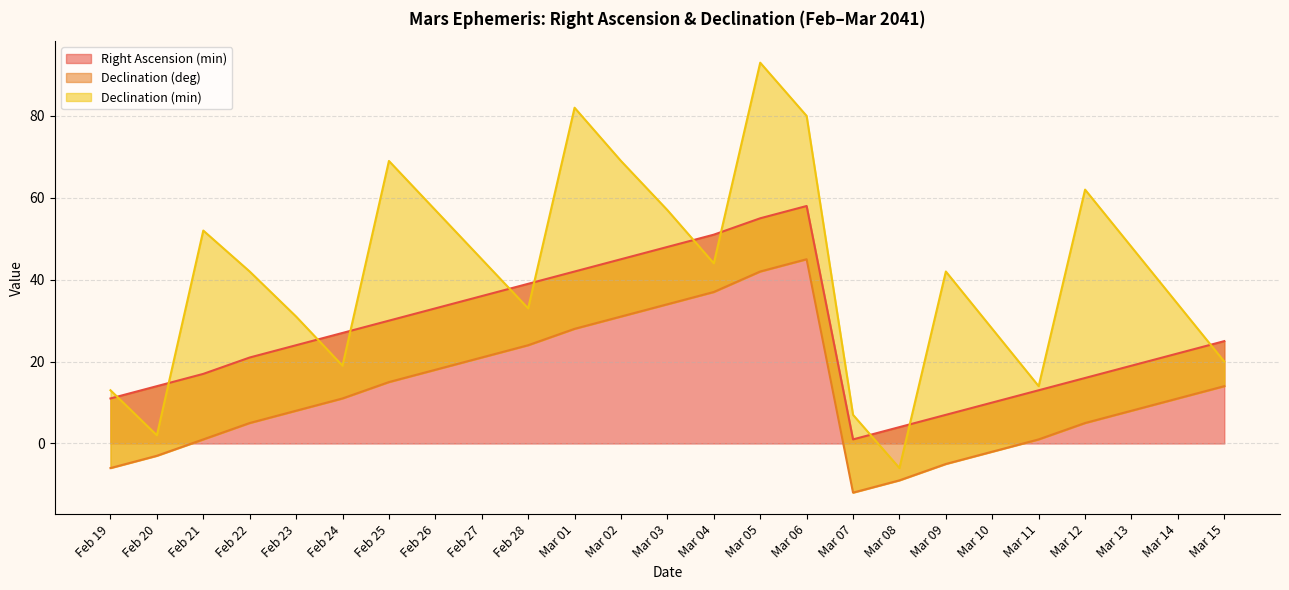

The Right Ascension (min) series shows 30 at Feb 25. True or false?

True